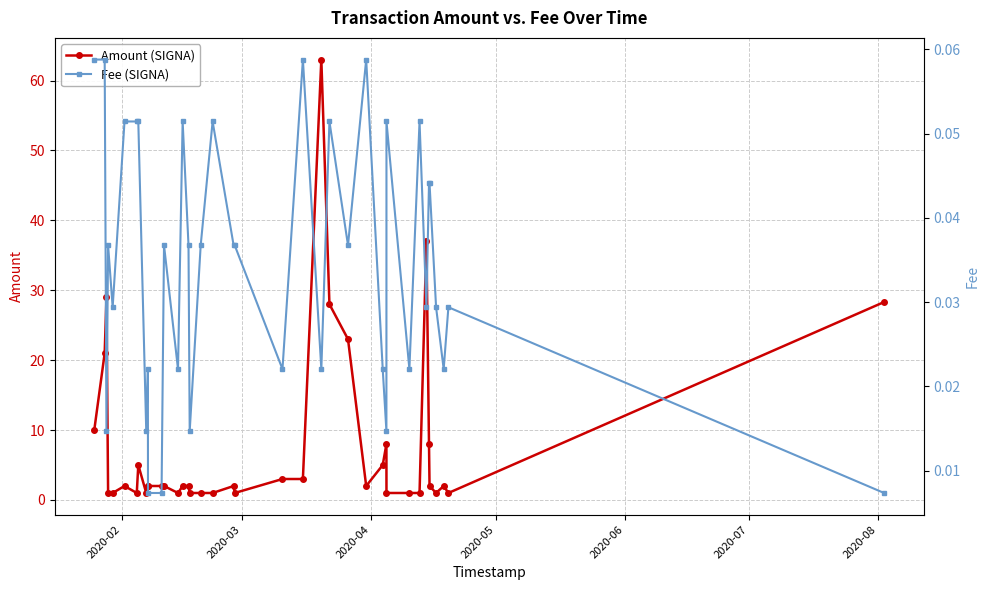

What is the value of the Amount (SIGNA) point at the 20th from the left?

2.0